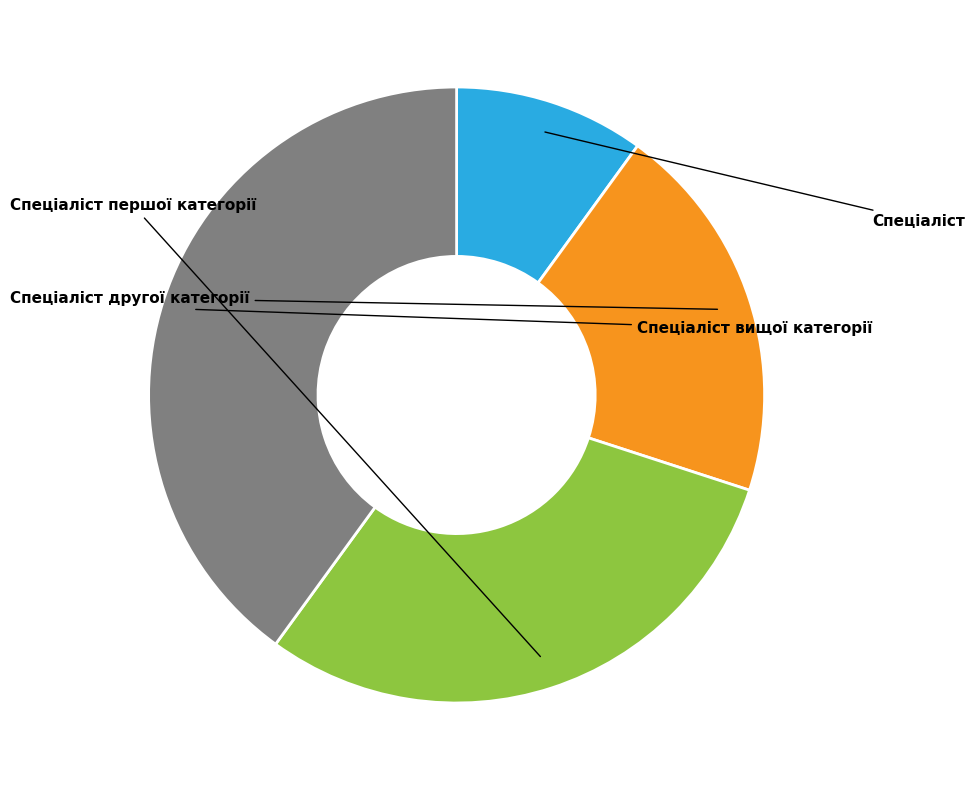

To the nearest percent, what percentage of the pie is Спеціаліст першої категорії?

30%